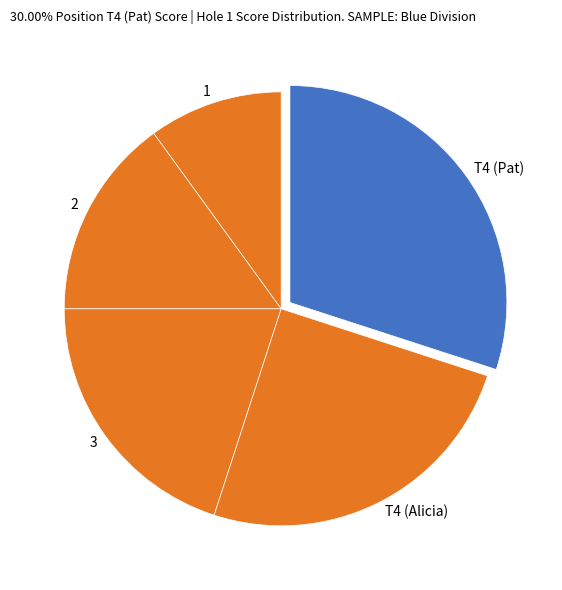

Is it true that T4 (Pat) is 20% of the pie?

False